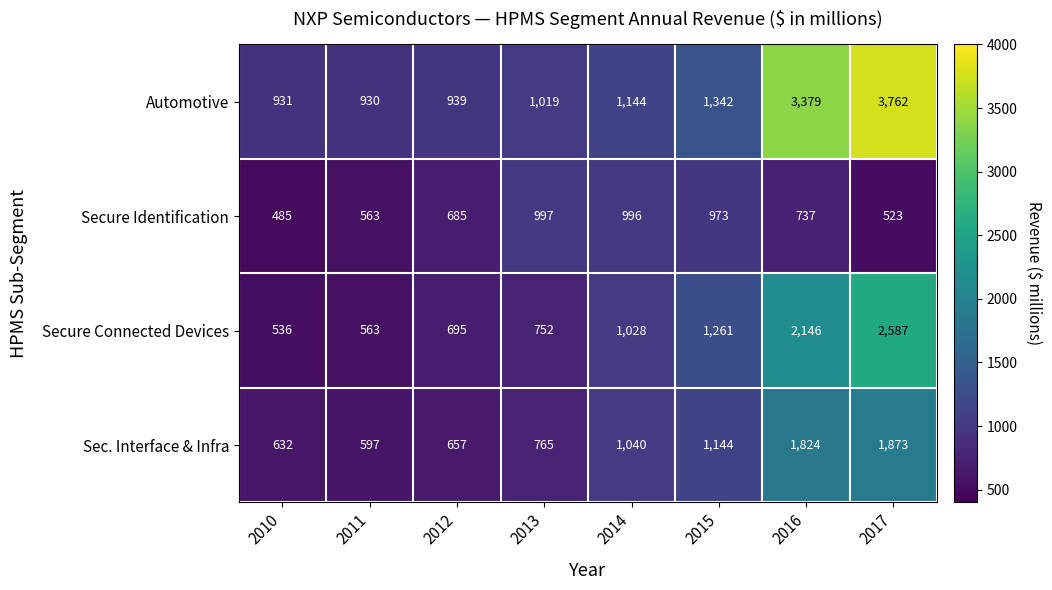

List the labels in order of Automotive value, largest first.

2017, 2016, 2015, 2014, 2013, 2012, 2010, 2011